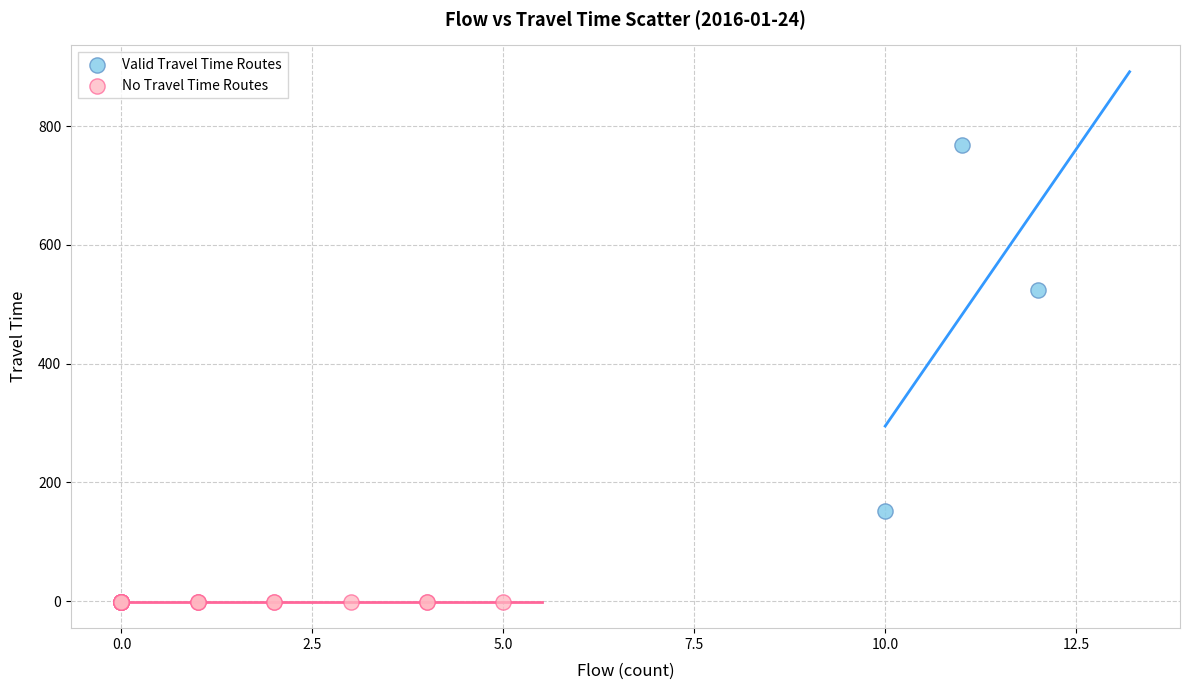

Which series reaches the minimum Y coordinate?

No Travel Time Routes